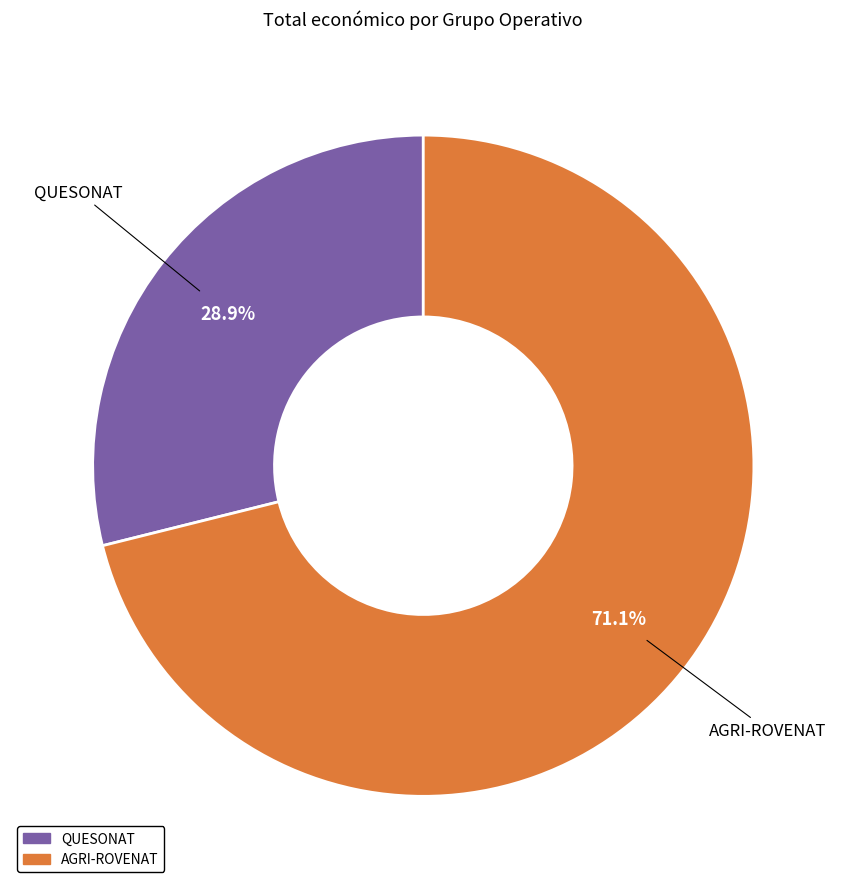

Approximately how many times larger is the value at AGRI-ROVENAT compared to QUESONAT?

2.5